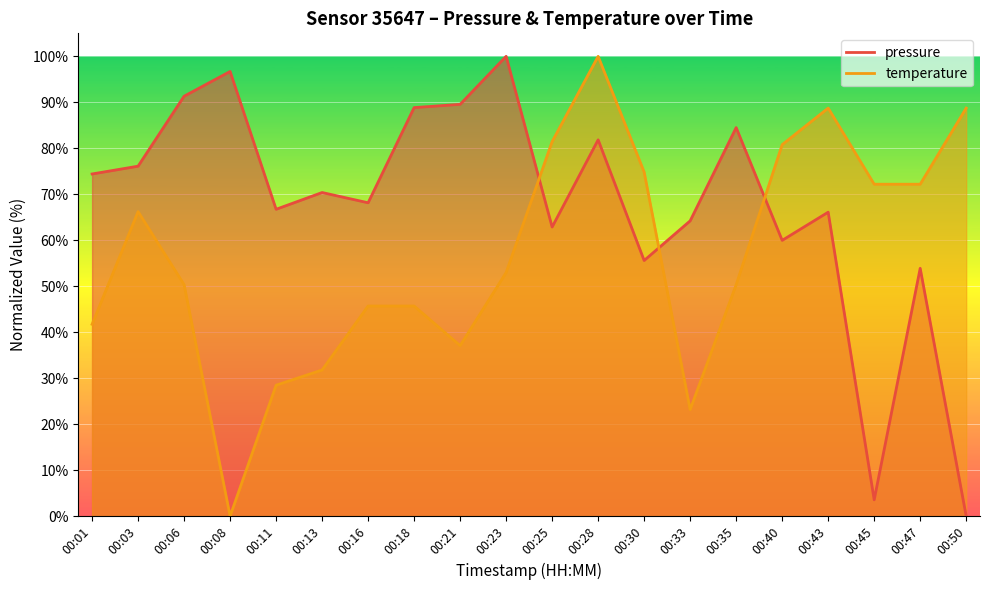

How many distinct data groups are displayed?

2